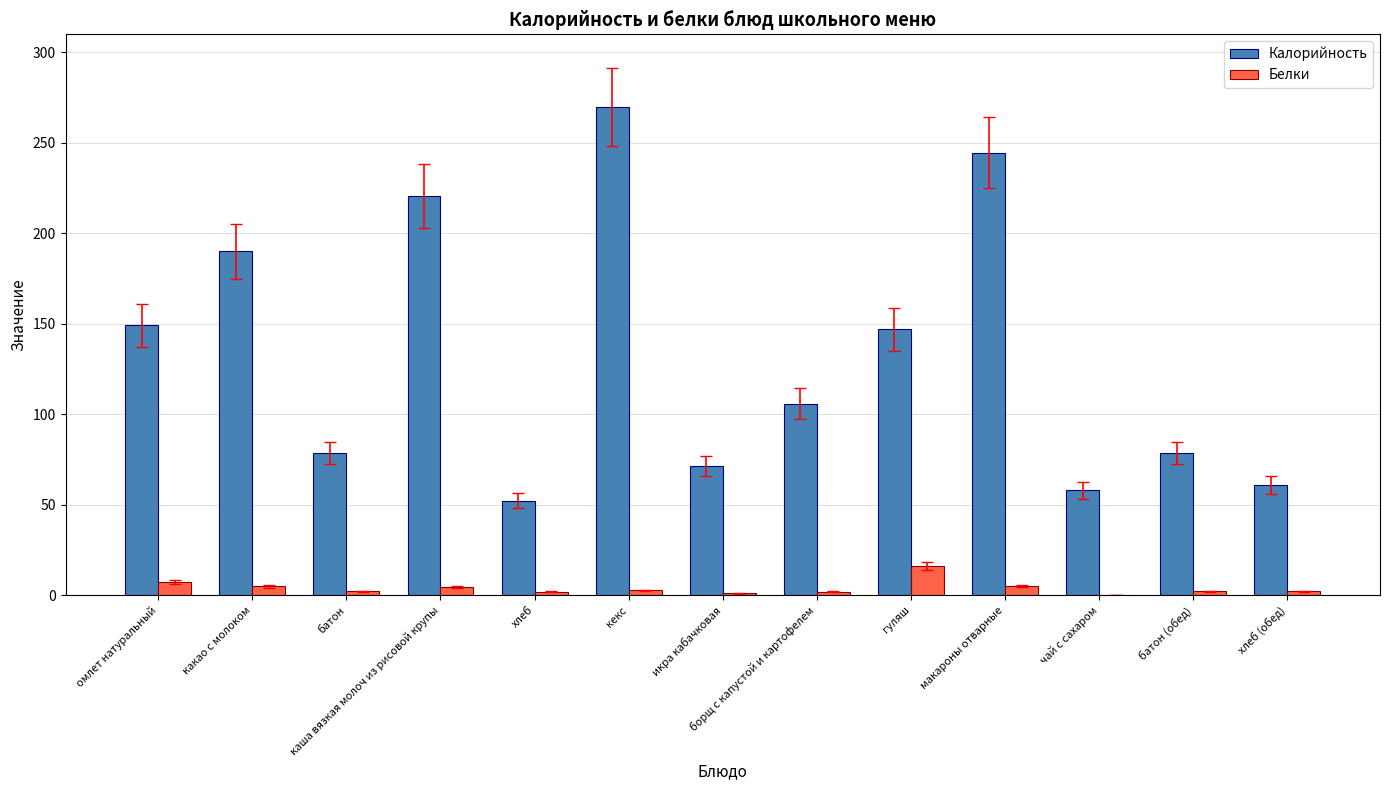

Does the chart contain stacked bars?

No